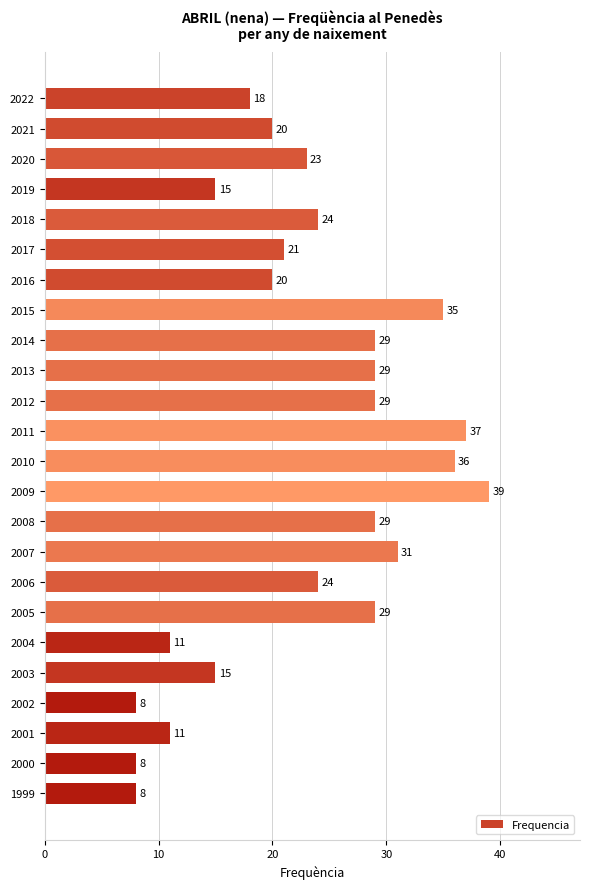

At which label is the value closest to 23?

2020